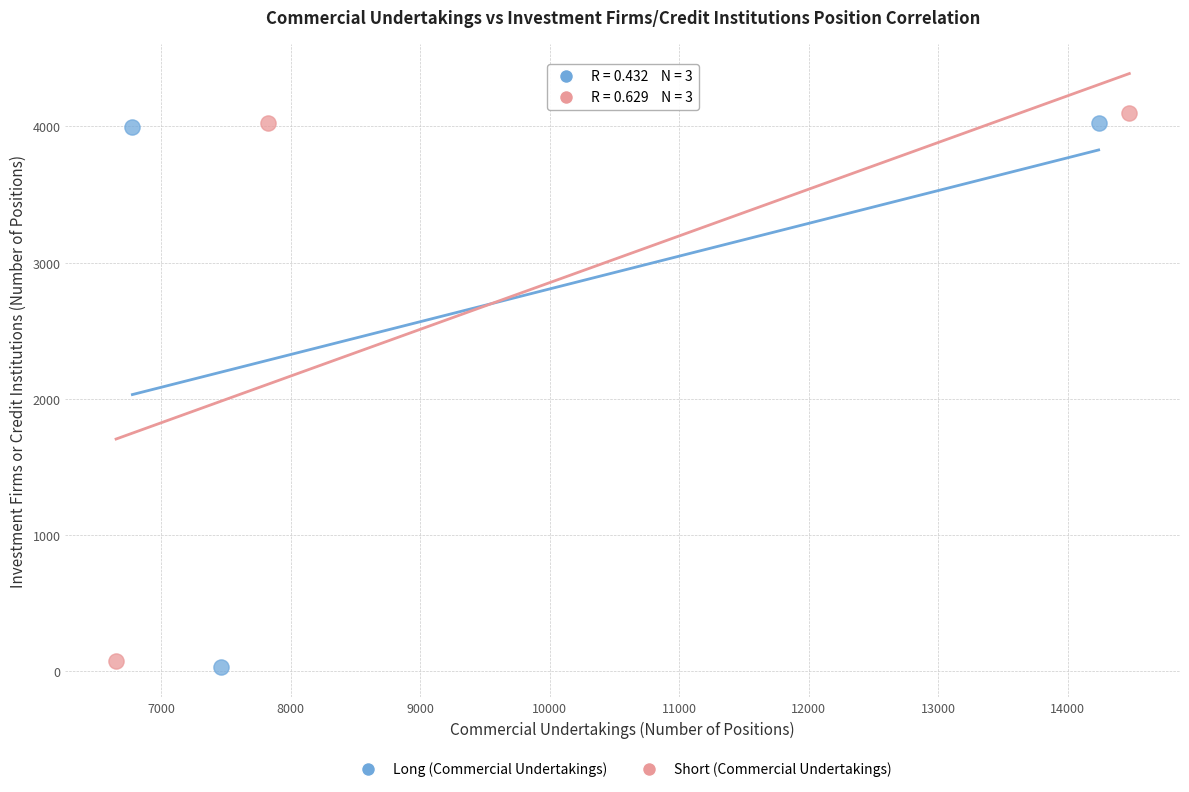

What are all the series names shown in the legend?

Long (Commercial Undertakings), Short (Commercial Undertakings)